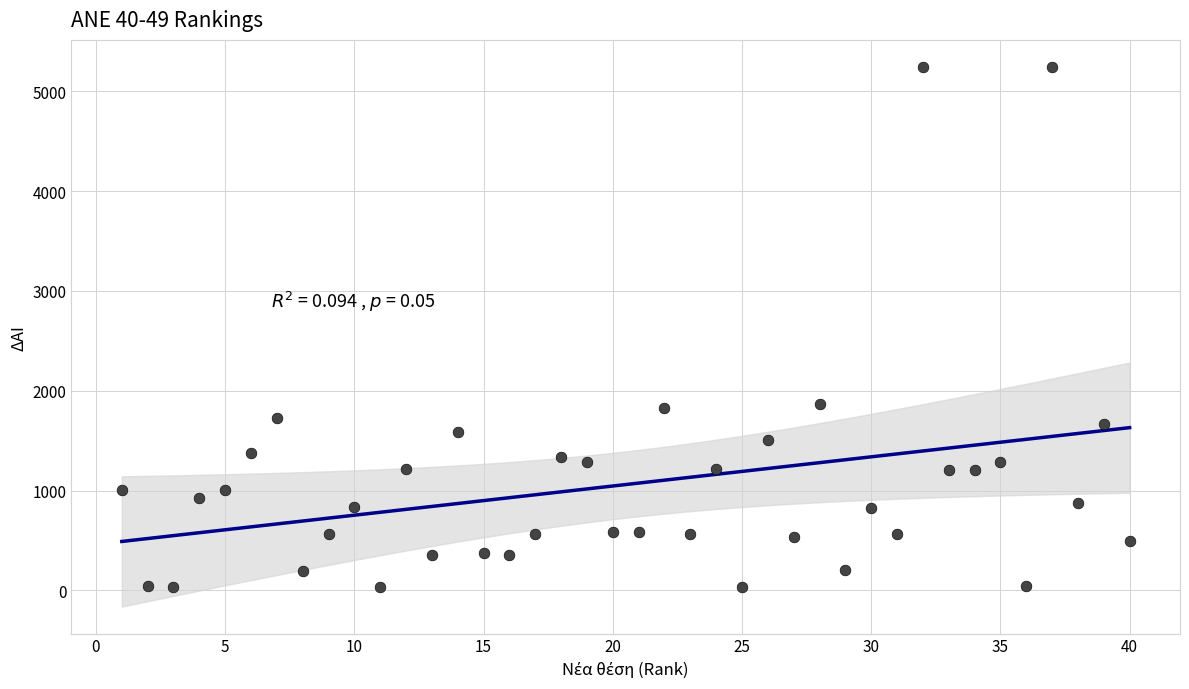

What is the range of Y values (max minus min)?

5211